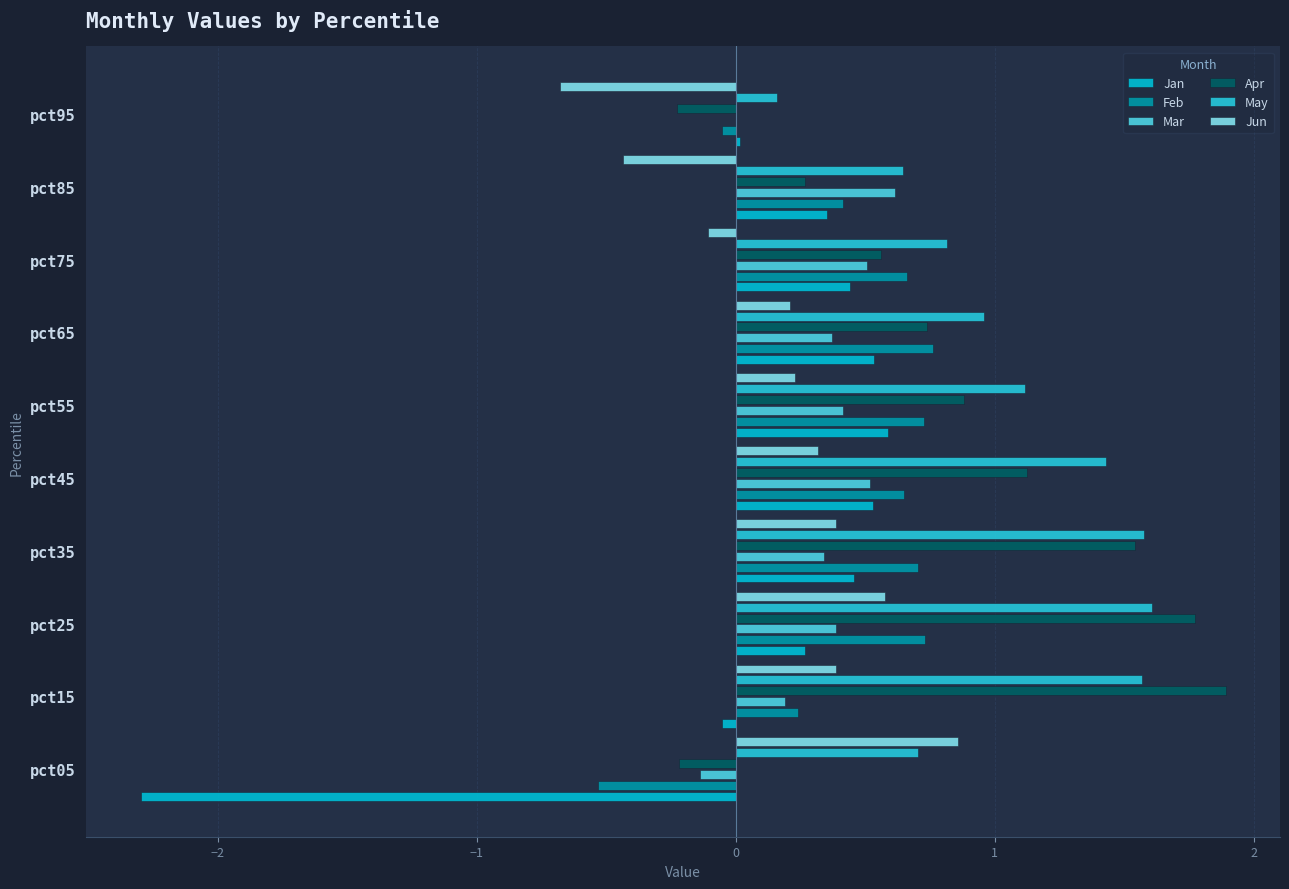

How many series are shown in this chart?

6